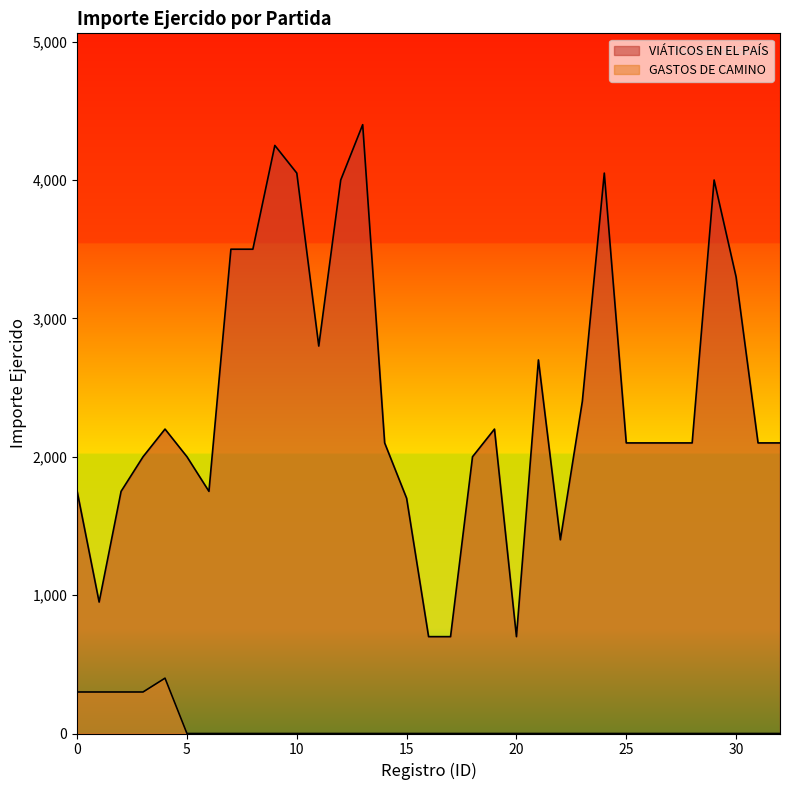

What is the difference between the maximum and minimum values in the GASTOS DE CAMINO series?

400